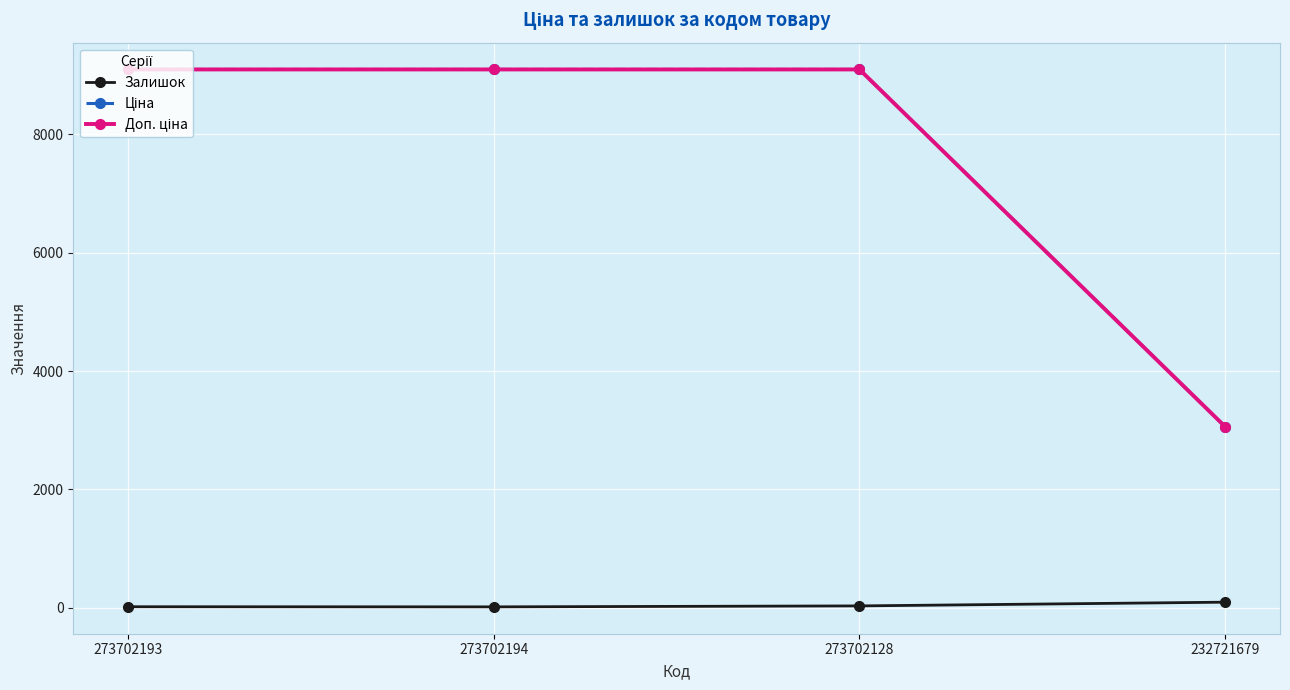

What is the spread (max minus min) of values at 273702128?

9058.0